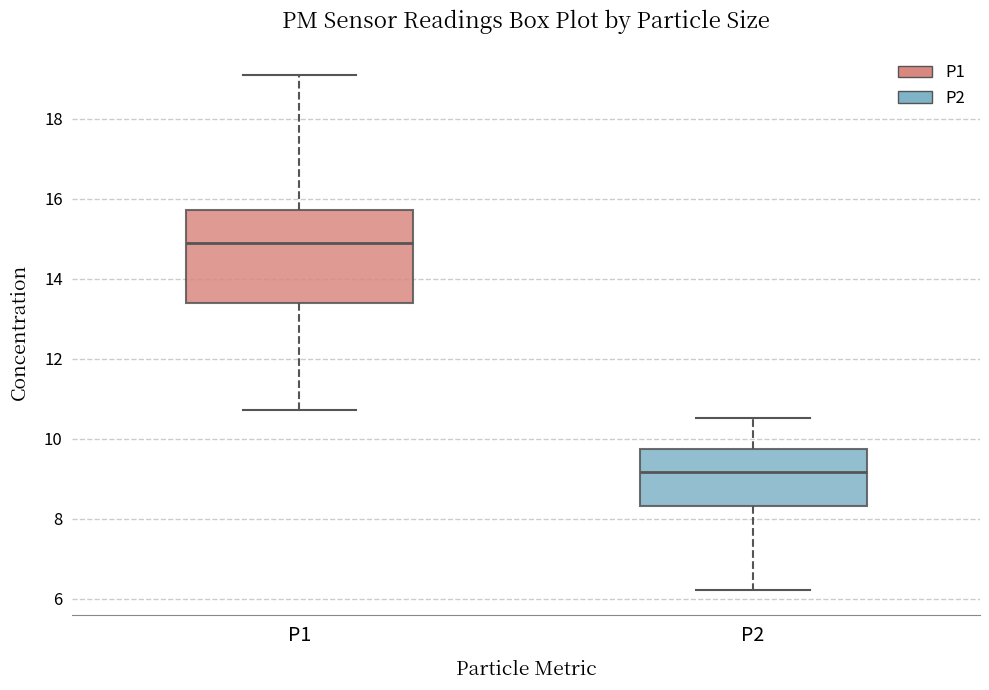

Where is the upper edge of the box for P1 on the y-axis? The values are not printed on the chart, so give them approximately, as read against the axis.

15.8